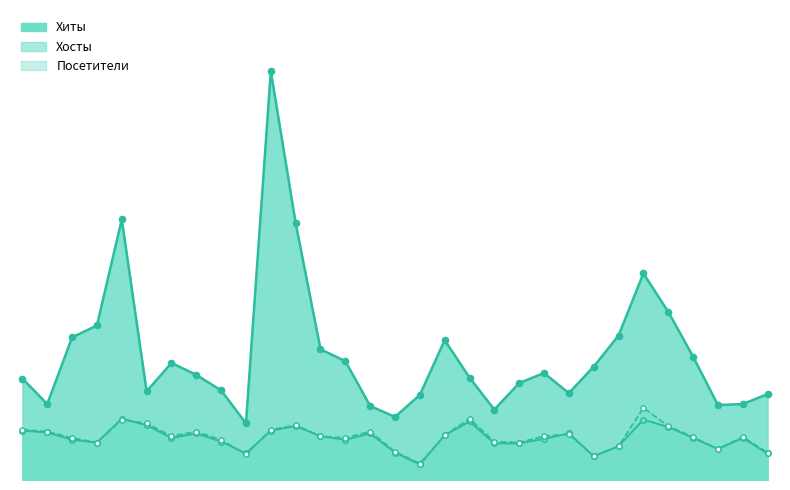

At which category is the sum across all series the highest?

2017-04-11